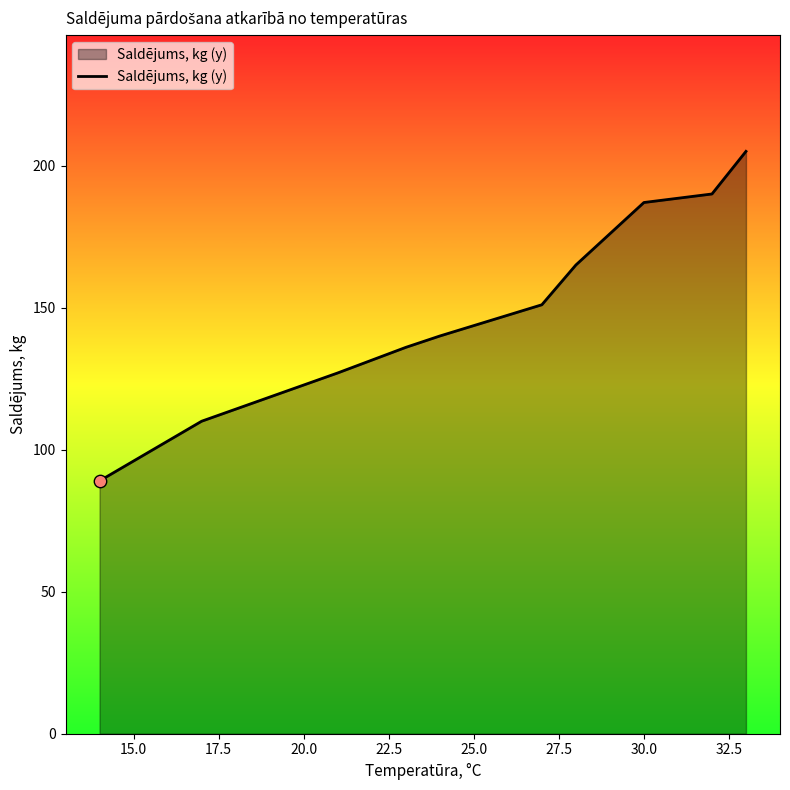

What is the maximum value shown in the chart?

205